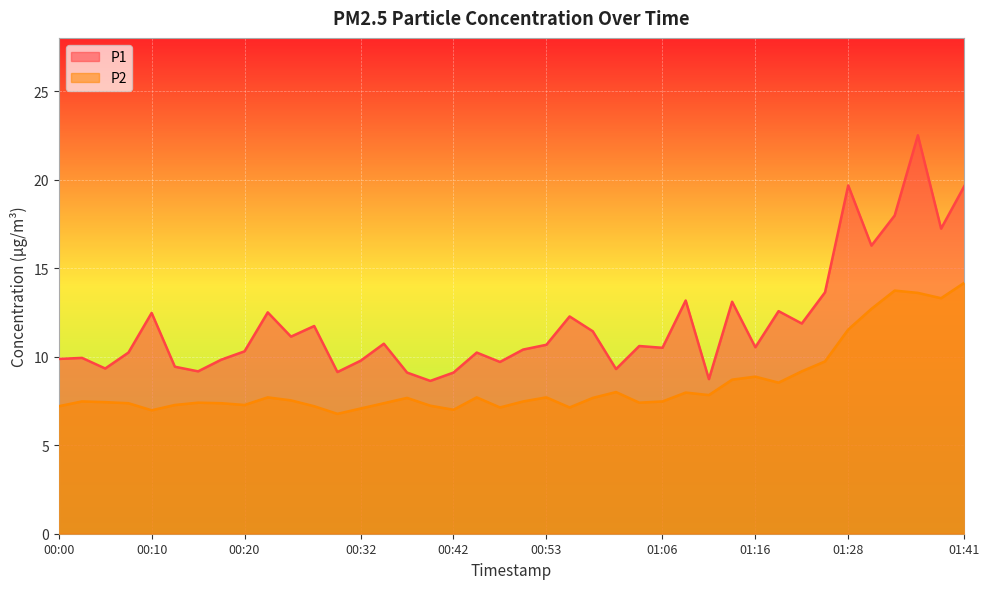

What is the difference between the maximum and minimum values in the P1 series?

13.9